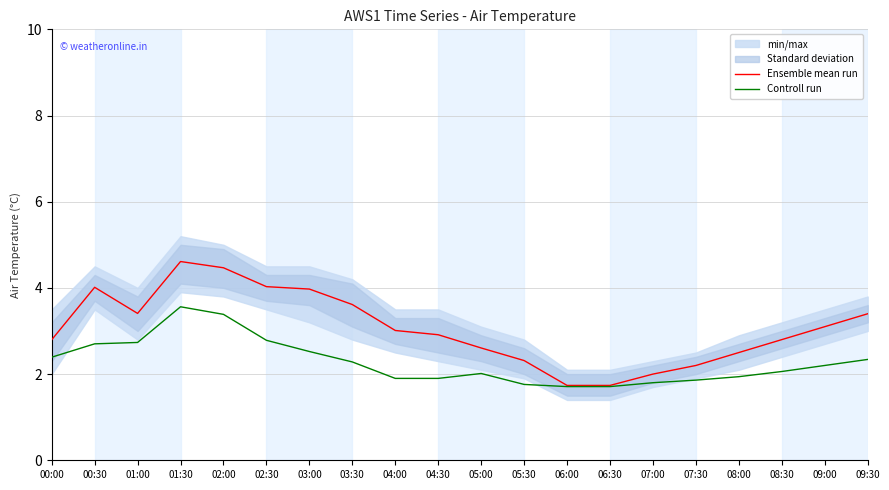

True or false: Ensemble mean run and Controll run intersect in this chart.

False